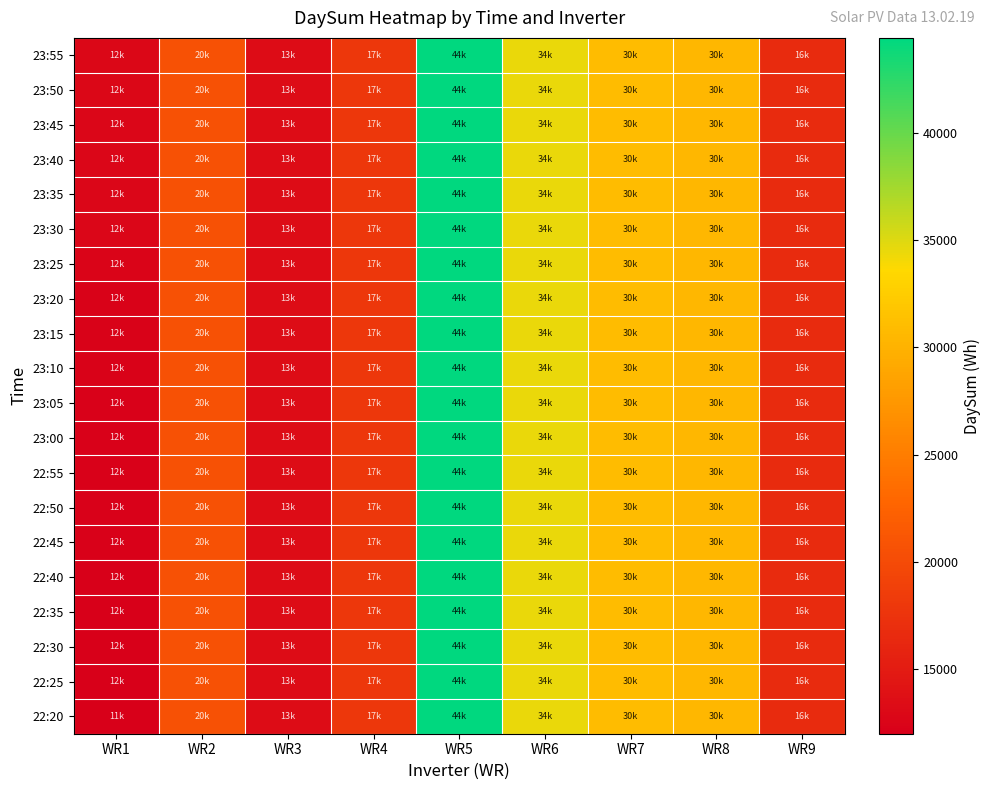

Reading left to right, transcribe all the data shown in this chart.

23:55: WR1=12772	WR2=20729	WR3=13338	WR4=17842	WR5=44416	WR6=34525	WR7=30867	WR8=30462	WR9=16555
23:50: WR1=12754	WR2=20729	WR3=13338	WR4=17842	WR5=44416	WR6=34525	WR7=30867	WR8=30462	WR9=16555
23:45: WR1=12736	WR2=20729	WR3=13338	WR4=17842	WR5=44416	WR6=34525	WR7=30867	WR8=30462	WR9=16555
23:40: WR1=12692	WR2=20729	WR3=13338	WR4=17842	WR5=44416	WR6=34525	WR7=30867	WR8=30462	WR9=16555
23:35: WR1=12674	WR2=20729	WR3=13338	WR4=17842	WR5=44416	WR6=34525	WR7=30867	WR8=30462	WR9=16555
23:30: WR1=12656	WR2=20729	WR3=13338	WR4=17842	WR5=44416	WR6=34525	WR7=30867	WR8=30462	WR9=16555
23:25: WR1=12611	WR2=20729	WR3=13338	WR4=17842	WR5=44416	WR6=34525	WR7=30867	WR8=30462	WR9=16555
23:20: WR1=12342	WR2=20729	WR3=13338	WR4=17842	WR5=44416	WR6=34525	WR7=30867	WR8=30462	WR9=16555
23:15: WR1=12319	WR2=20729	WR3=13338	WR4=17842	WR5=44416	WR6=34525	WR7=30867	WR8=30462	WR9=16555
23:10: WR1=12296	WR2=20729	WR3=13338	WR4=17842	WR5=44416	WR6=34525	WR7=30867	WR8=30462	WR9=16555
23:05: WR1=12246	WR2=20729	WR3=13338	WR4=17842	WR5=44416	WR6=34525	WR7=30867	WR8=30462	WR9=16555
23:00: WR1=12223	WR2=20729	WR3=13338	WR4=17842	WR5=44416	WR6=34525	WR7=30867	WR8=30462	WR9=16555
22:55: WR1=12199	WR2=20729	WR3=13338	WR4=17842	WR5=44416	WR6=34525	WR7=30867	WR8=30462	WR9=16555
22:50: WR1=12170	WR2=20729	WR3=13338	WR4=17842	WR5=44416	WR6=34525	WR7=30867	WR8=30462	WR9=16555
22:45: WR1=12126	WR2=20729	WR3=13338	WR4=17842	WR5=44416	WR6=34525	WR7=30867	WR8=30462	WR9=16555
22:40: WR1=12103	WR2=20729	WR3=13338	WR4=17842	WR5=44416	WR6=34525	WR7=30867	WR8=30462	WR9=16555
22:35: WR1=12085	WR2=20729	WR3=13338	WR4=17842	WR5=44416	WR6=34525	WR7=30867	WR8=30462	WR9=16555
22:30: WR1=12038	WR2=20729	WR3=13338	WR4=17842	WR5=44416	WR6=34525	WR7=30867	WR8=30462	WR9=16555
22:25: WR1=12016	WR2=20729	WR3=13338	WR4=17842	WR5=44416	WR6=34525	WR7=30867	WR8=30462	WR9=16555
22:20: WR1=11994	WR2=20729	WR3=13338	WR4=17842	WR5=44416	WR6=34525	WR7=30867	WR8=30462	WR9=16555